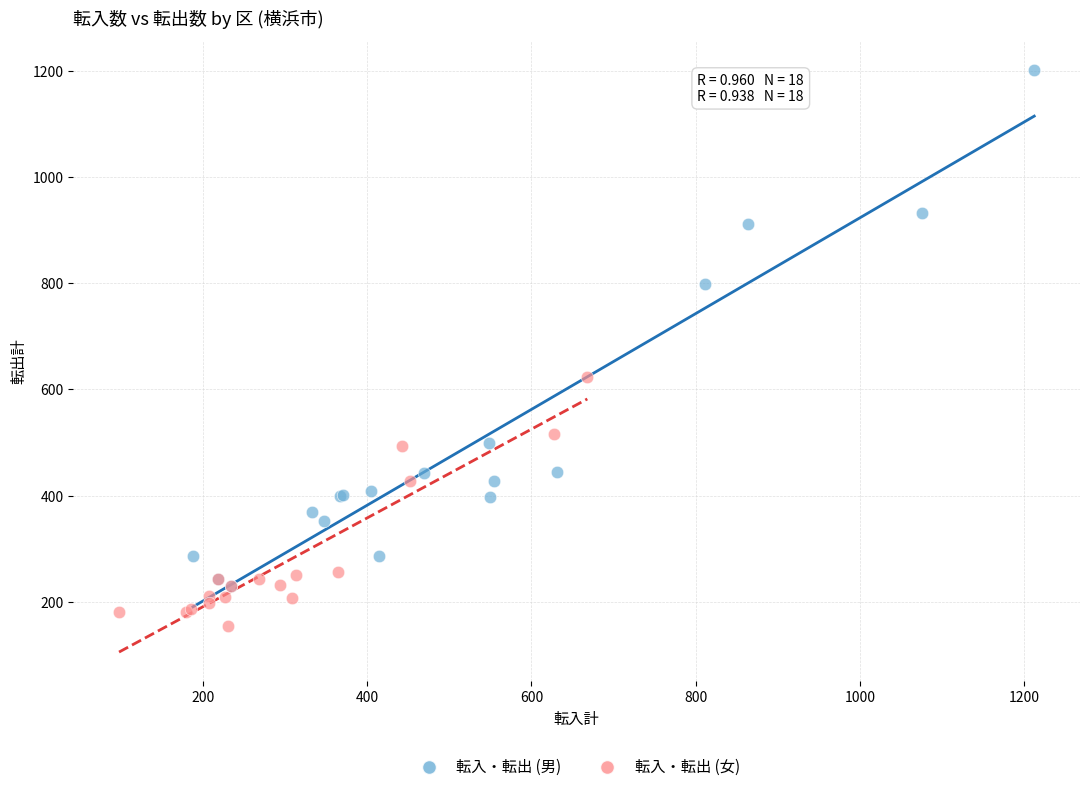

Which series reaches the minimum Y coordinate?

転入・転出 (女)